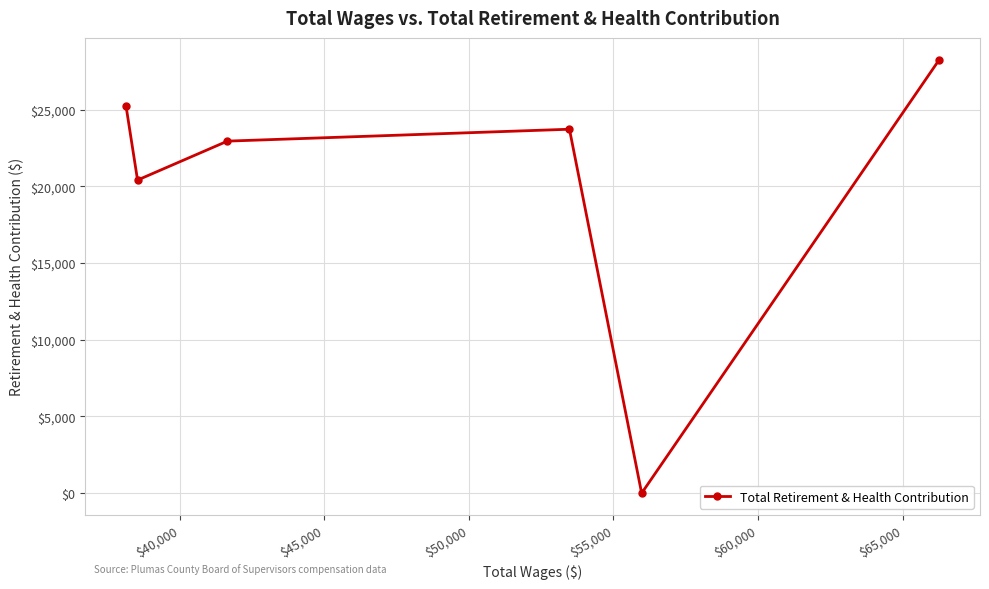

What is the difference between the maximum and minimum values?

28255